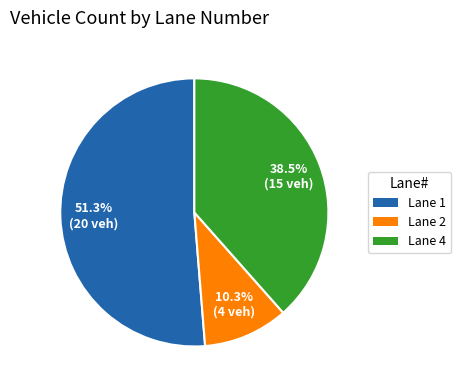

To the nearest percent, what is the difference between the Lane 4 and Lane 2 slice percentages?

28%